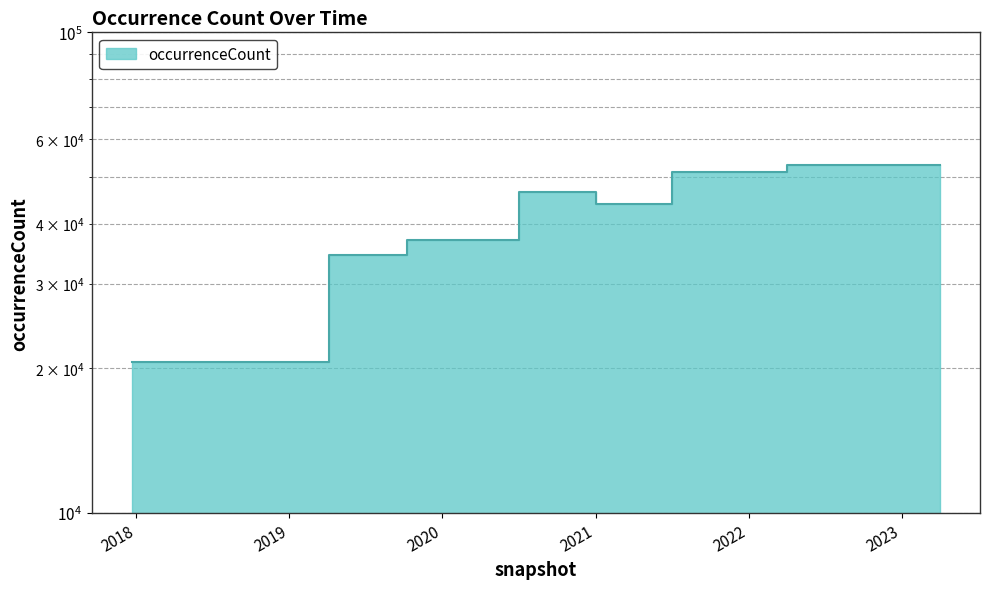

True or false: the data has more than 1 interior local peaks.

False